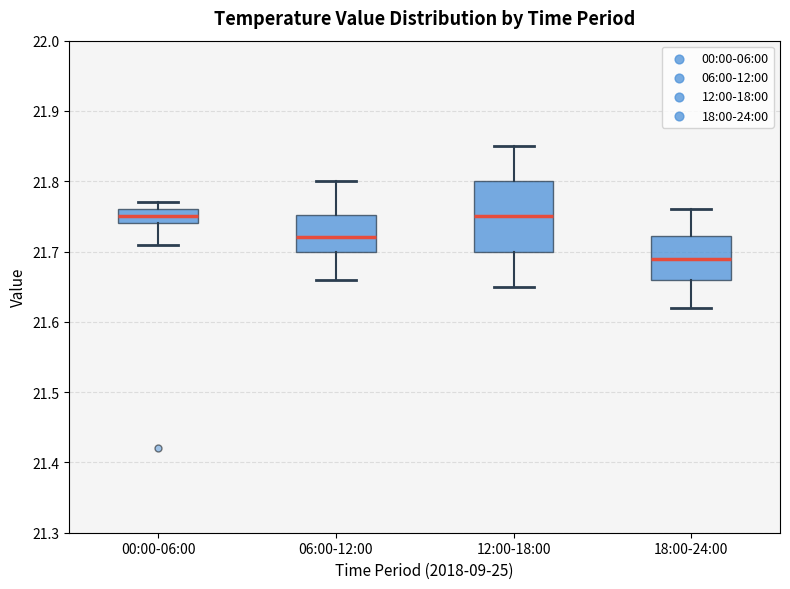

Comparing the boxes themselves (not the whiskers), which one is the tallest?

12:00-18:00